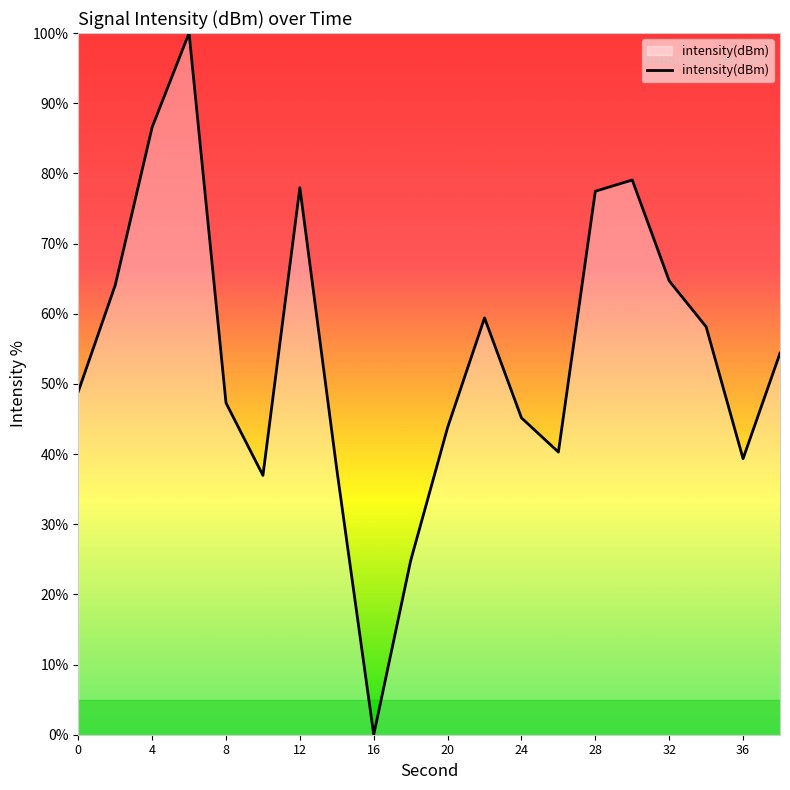

What is the greatest value displayed?

100.0